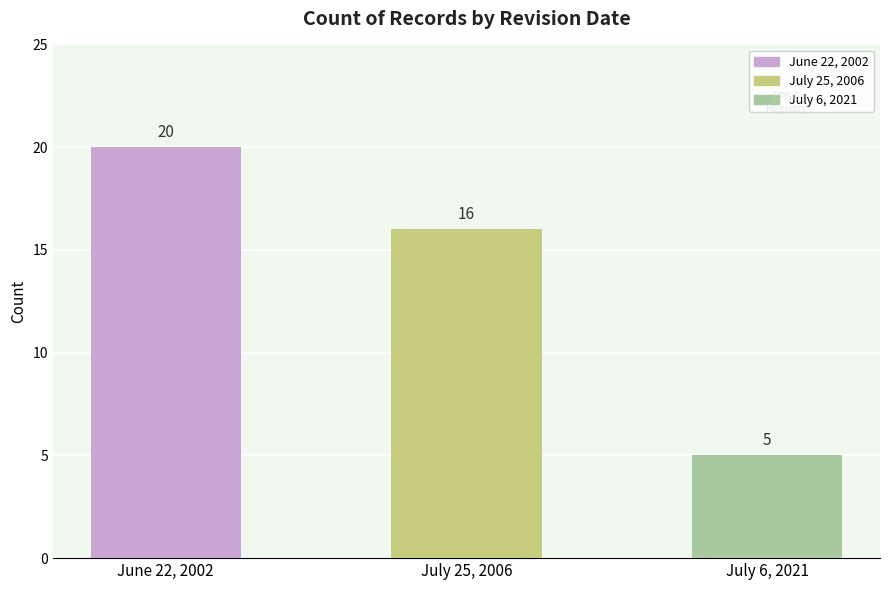

Between June 22, 2002 and July 25, 2006, which is larger?

June 22, 2002